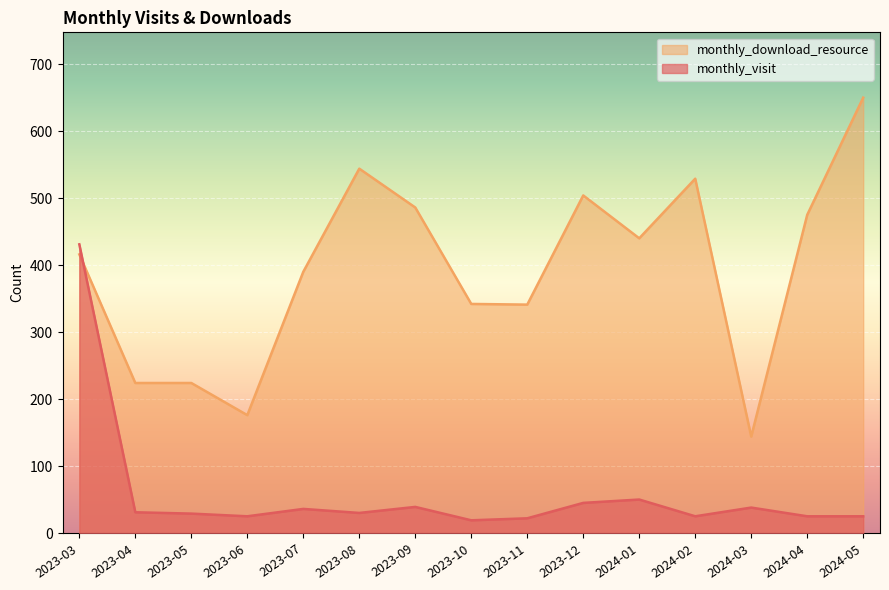

Reading right to left, what are all the values shown in this chart?

monthly_visit: 25	25	38	25	50	45	22	19	39	30	36	25	29	31	431
monthly_download_resource: 650	475	144	529	440	504	341	342	486	544	390	176	224	224	416